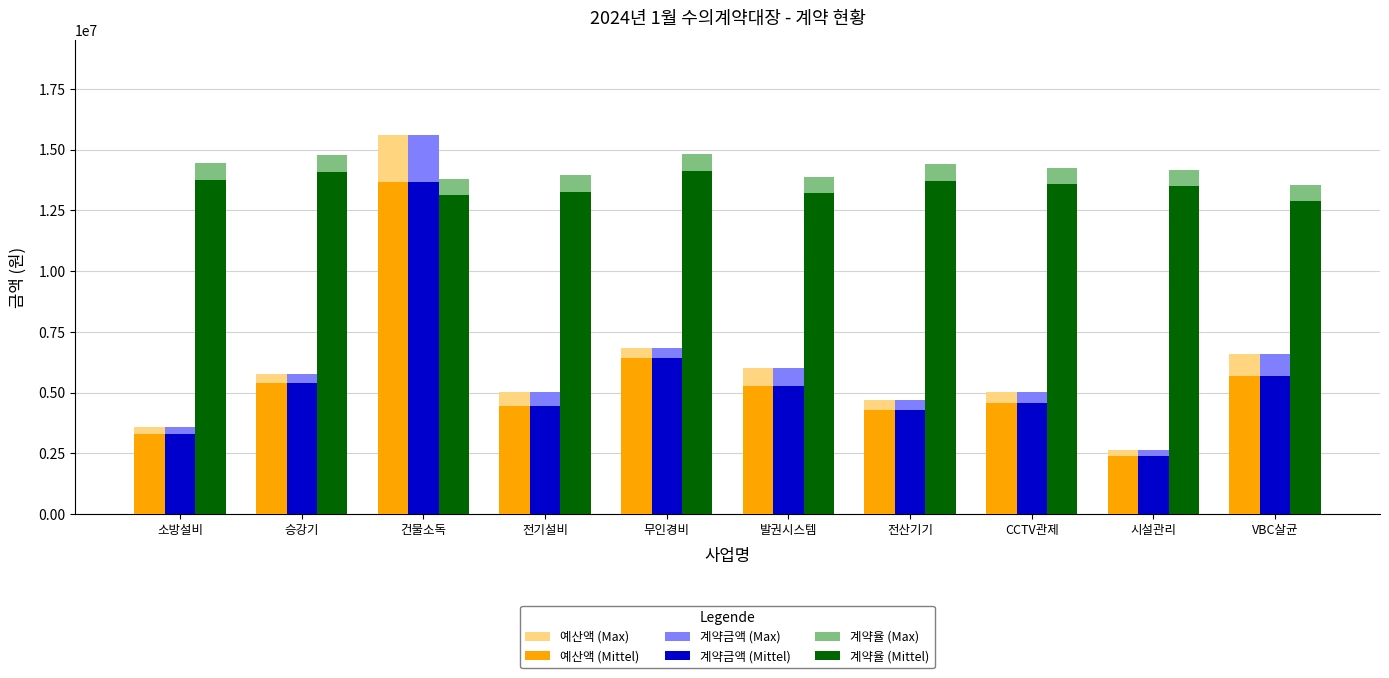

The value of 예산액 (Mittel) at 승강기 is 5412000.0. True or false?

True